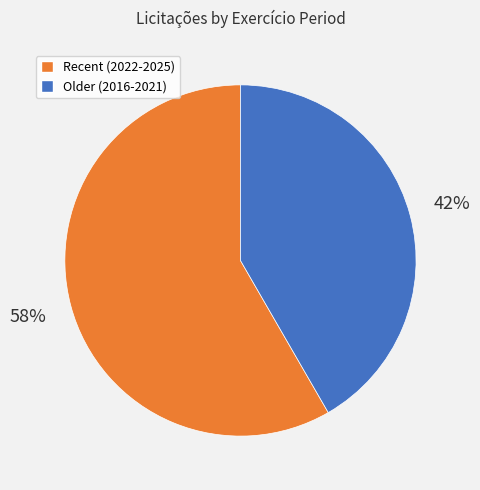

Is there a majority slice in this chart?

Yes